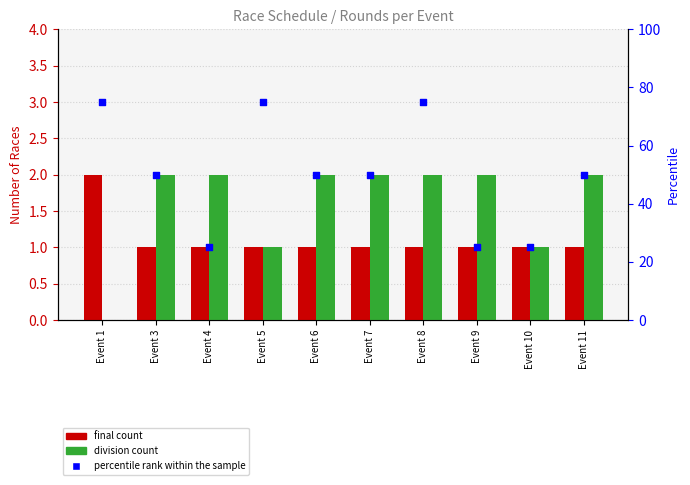

At how many categories does at least one series exceed 6?

10